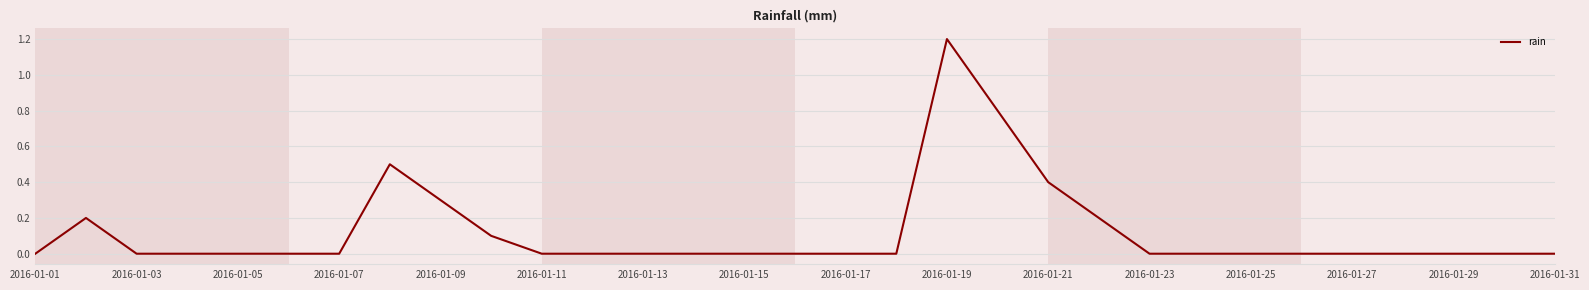

What is the difference between the maximum and minimum values?

1.2